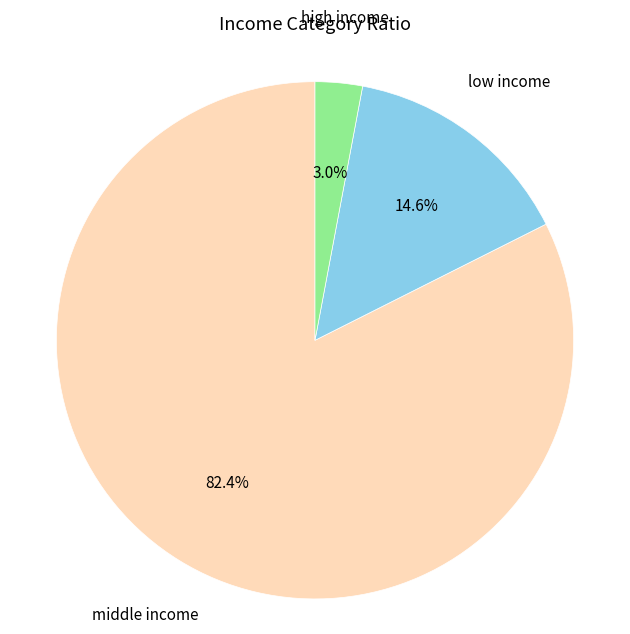

Which has a higher value, middle income or low income?

middle income